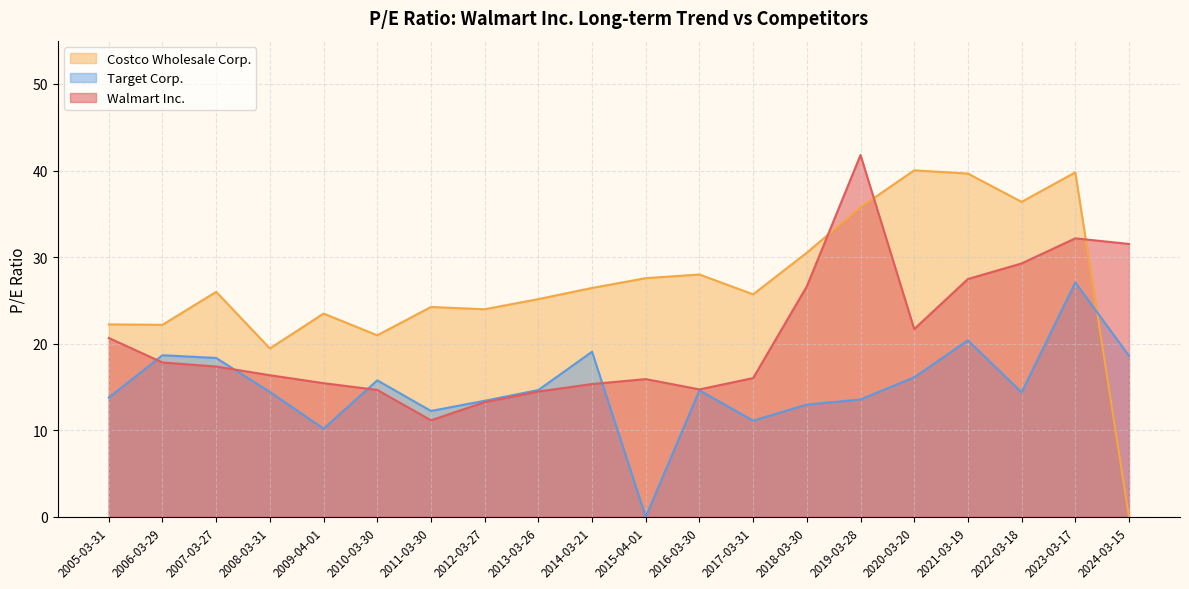

What position from the right is 2009-04-01?

16